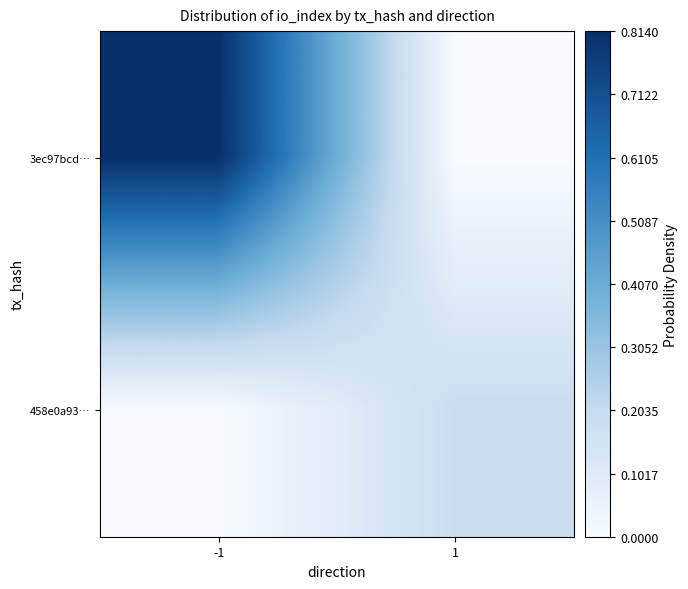

What is the greatest value displayed?

0.8